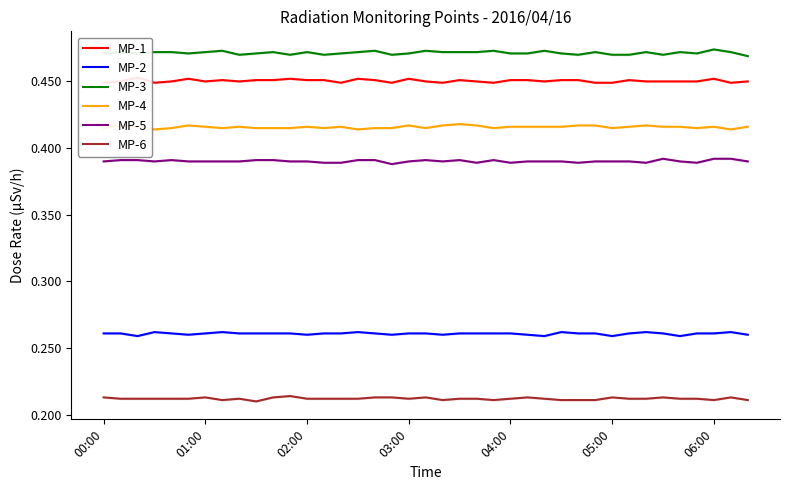

The value of MP-6 at 04:00 is 0.3. True or false?

False